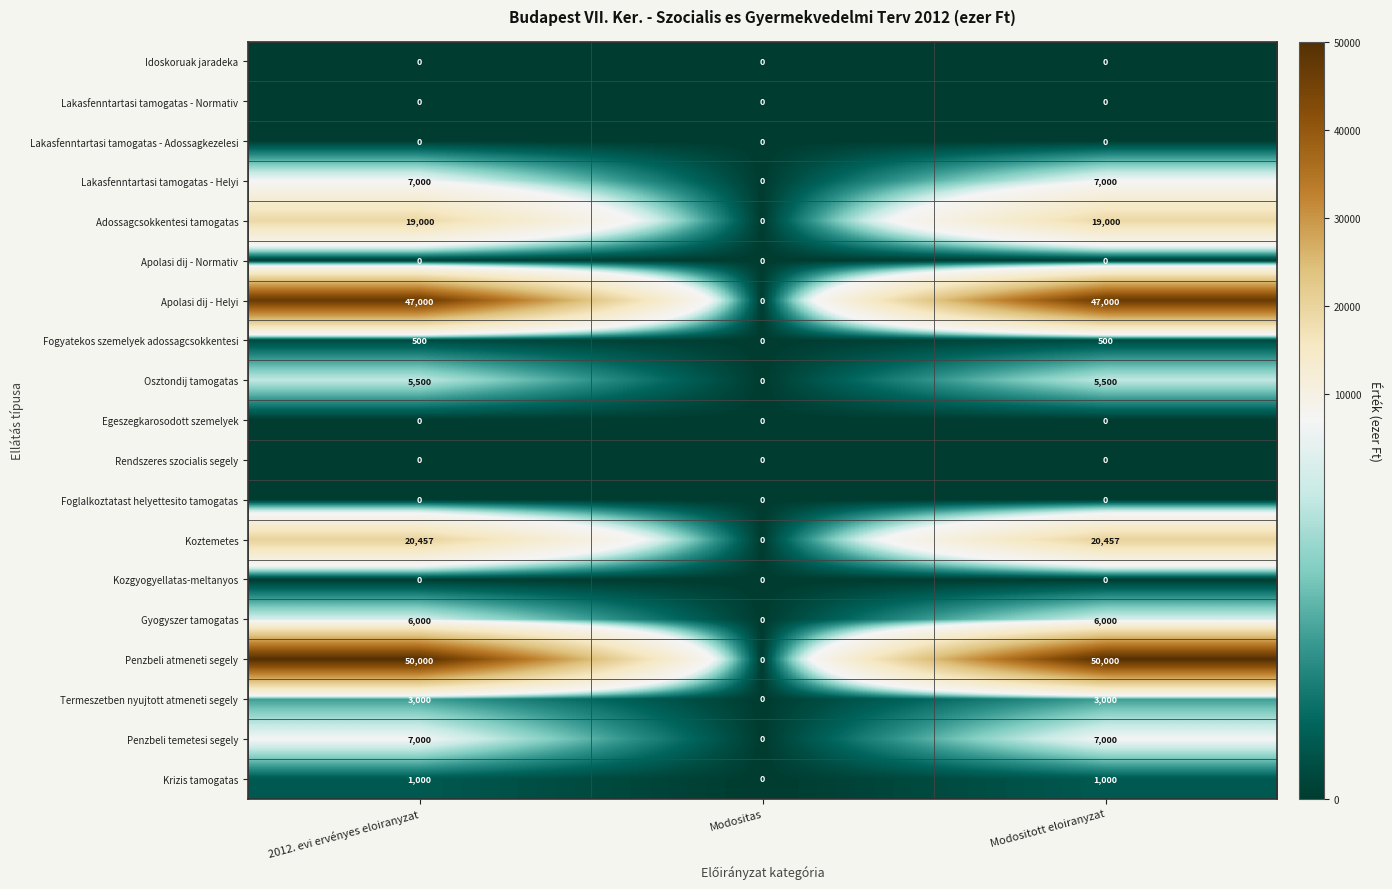

Which series has the largest total across all categories?

Penzbeli atmeneti segely